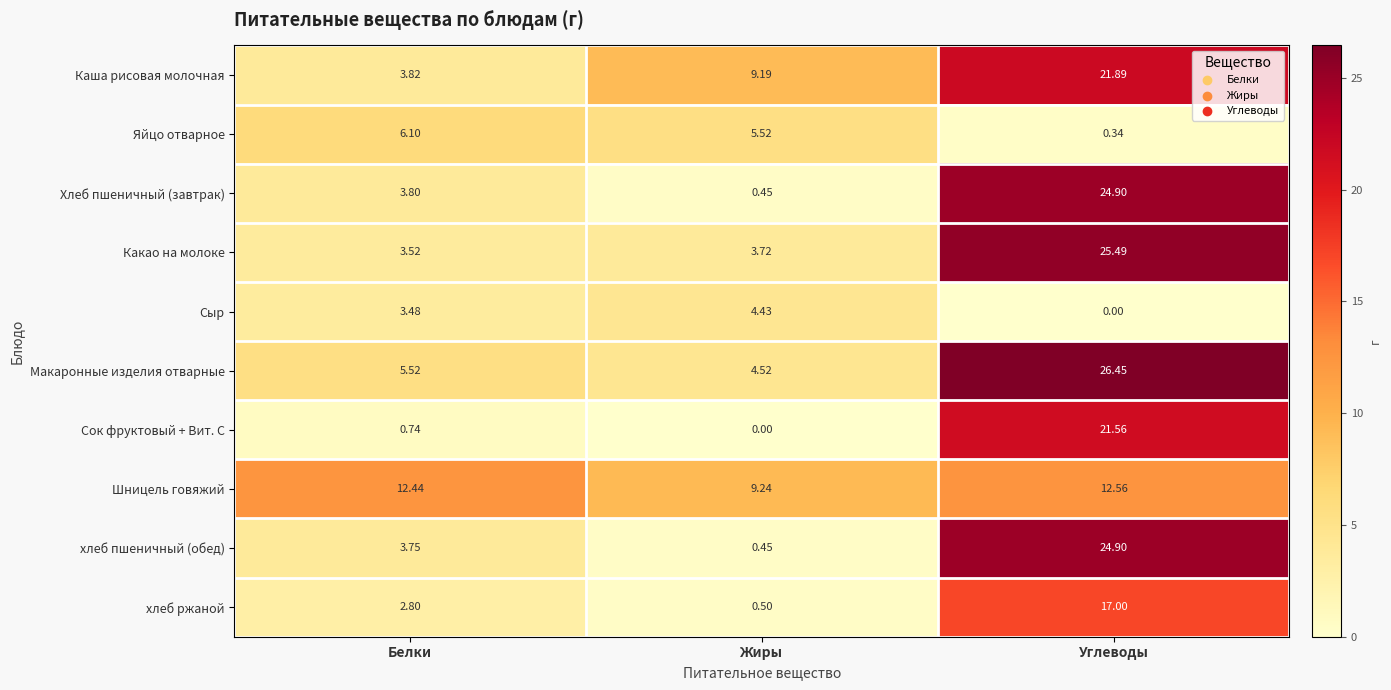

Where does the хлеб пшеничный (обед) series first go above 3?

Белки